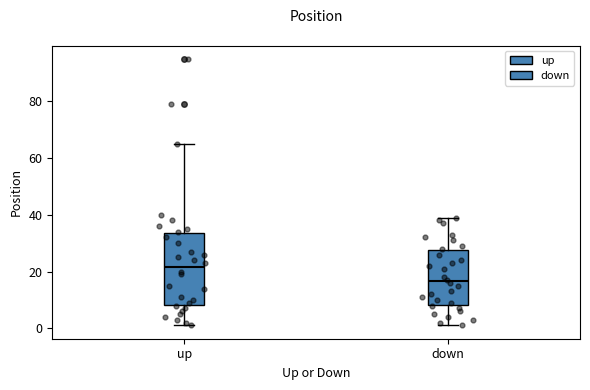

Reading left to right, read every box against the y-axis: the position of its median line, the range the box covers, and the ends of its whiskers. The values are not printed on the chart, so give them approximately, as read against the axis.

up: median 22, box 8 to 34, whiskers 2 to 66
down: median 16, box 8 to 28, whiskers 2 to 40